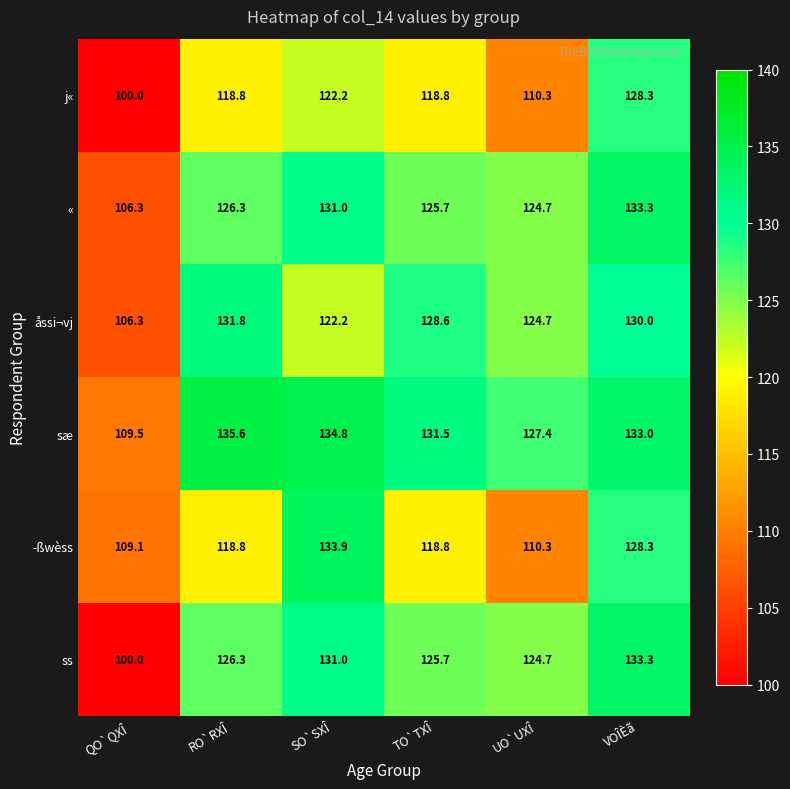

How many series are shown in this chart?

6